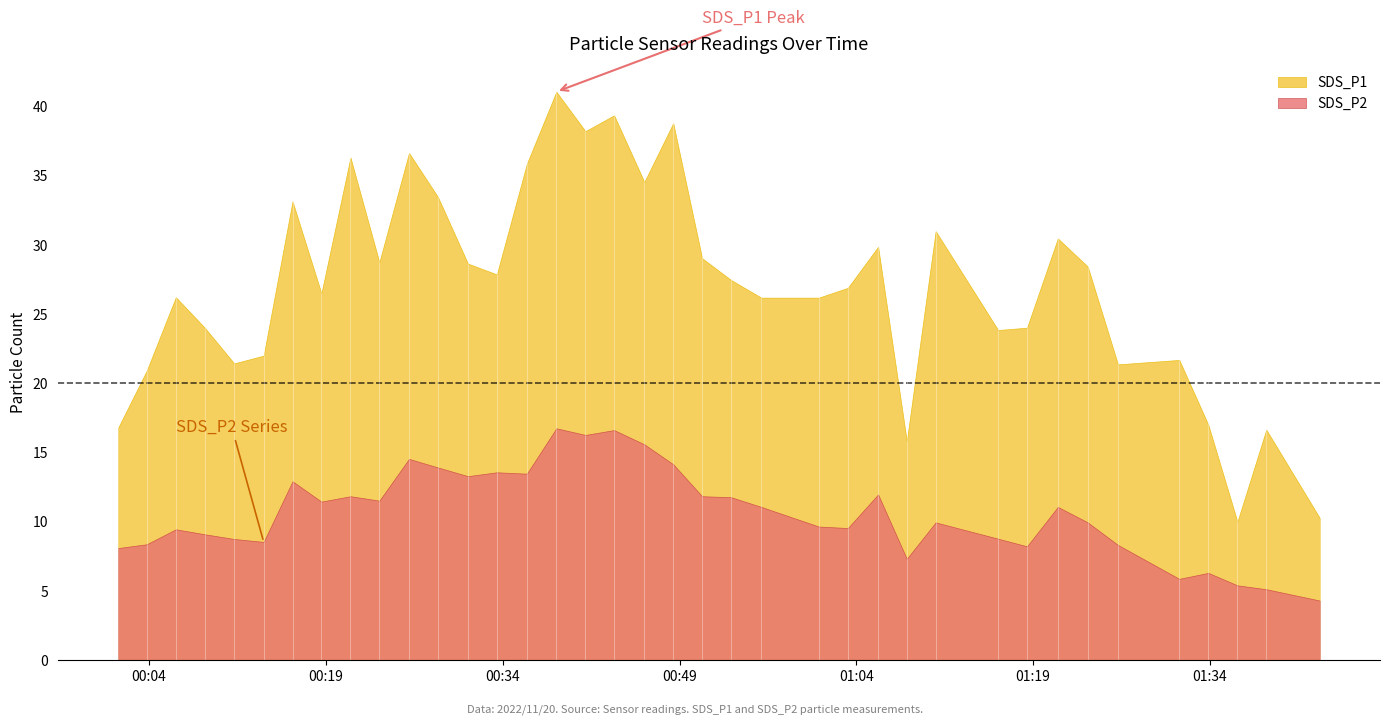

At which category is the sum across all series the highest?

2022/11/20 00:38:33